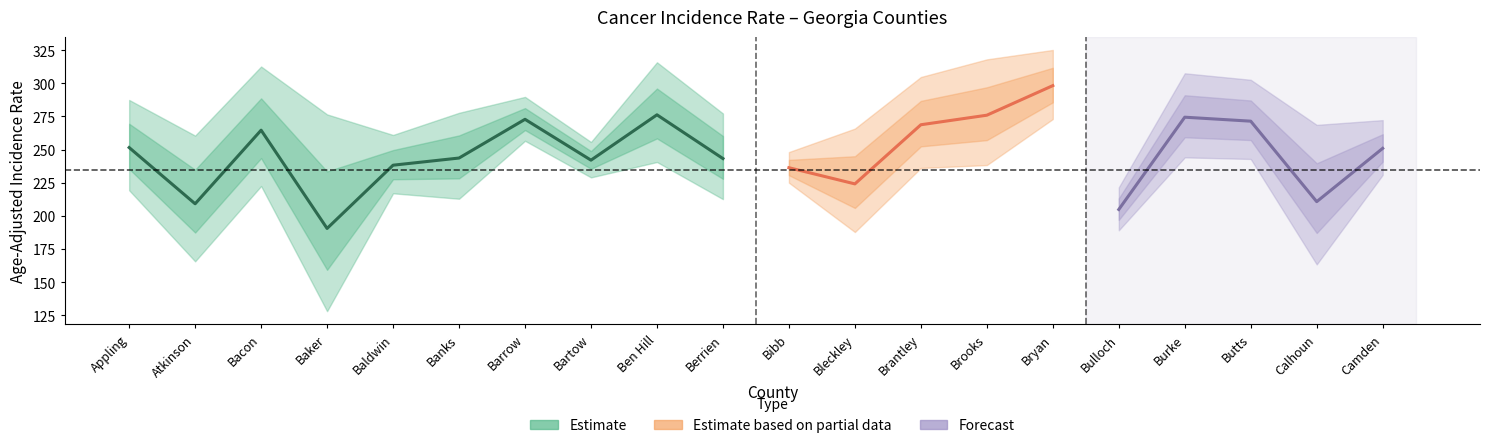

What is the sum of the Upper 95% CI values at Brooks and Brantley?

622.7